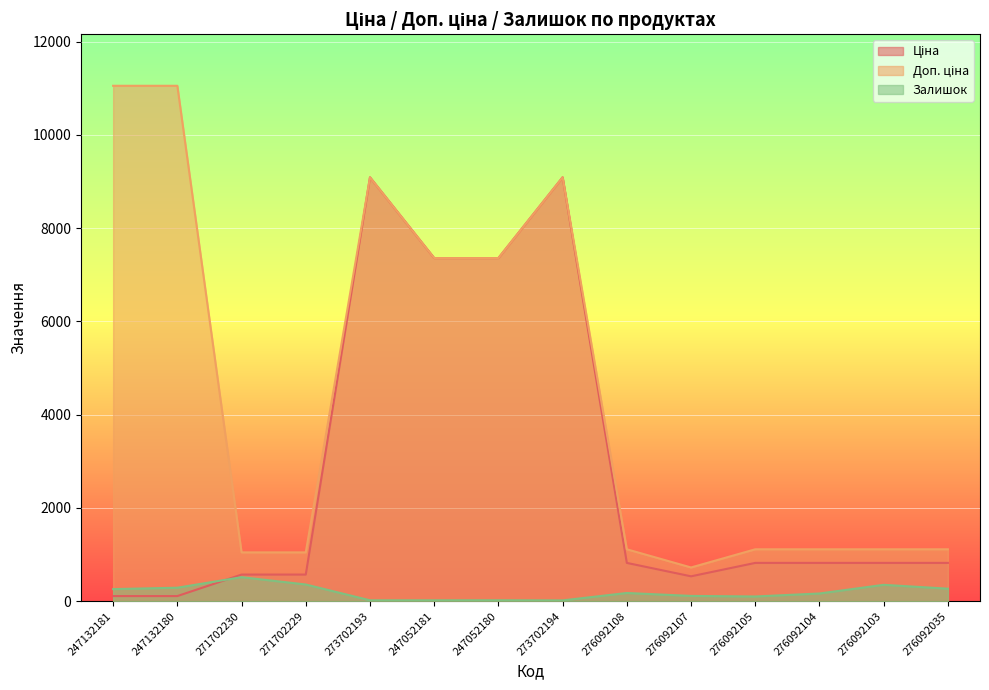

How many lines are shown in the chart?

3